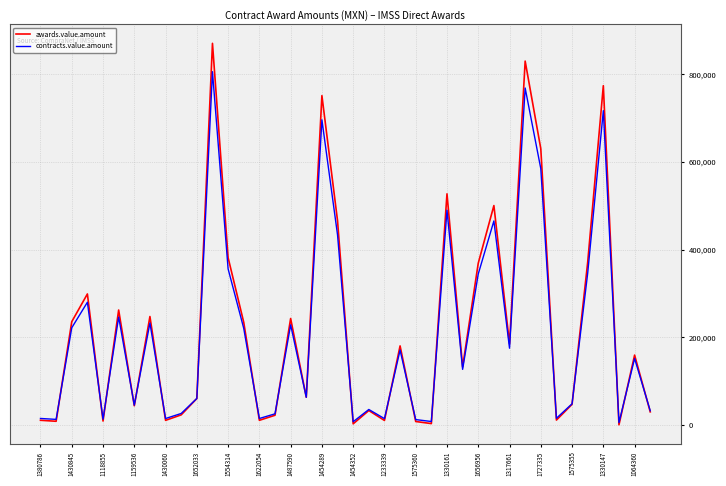

Count the number of data series in this chart.

2